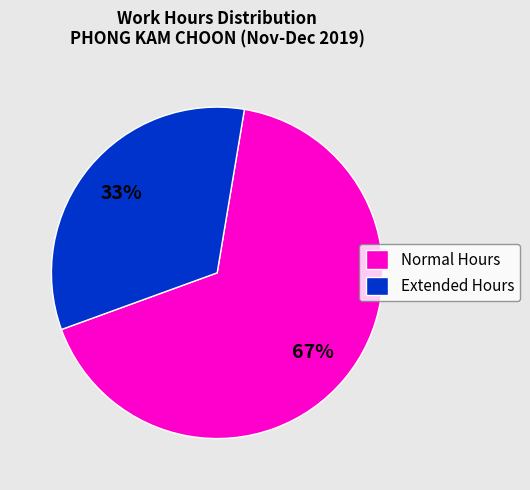

To the nearest percent, what is the average slice percentage?

50%